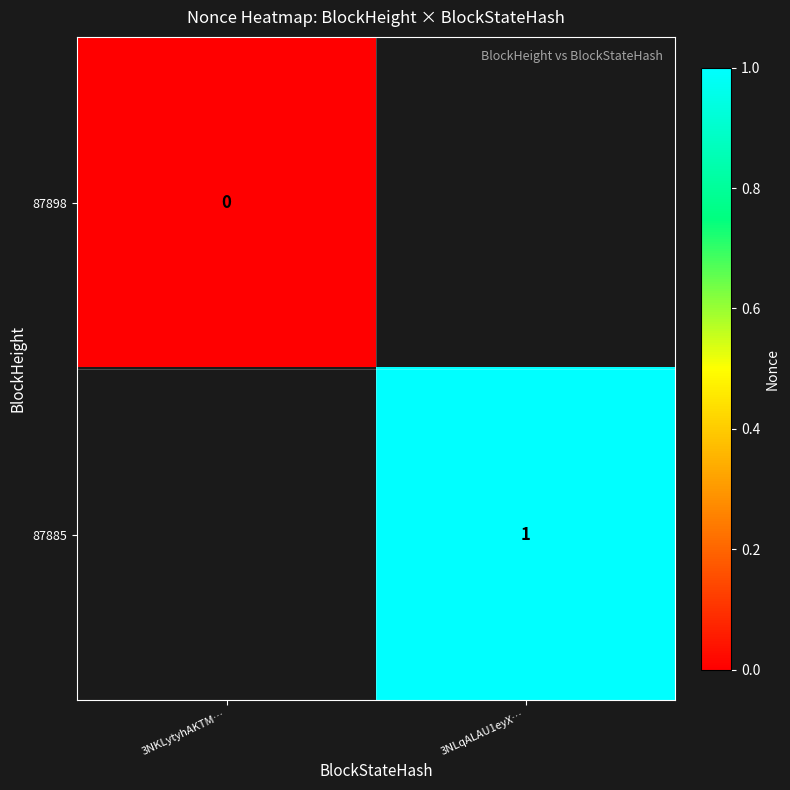

Rank the series by their average value, from lowest to highest.

87898, 87885